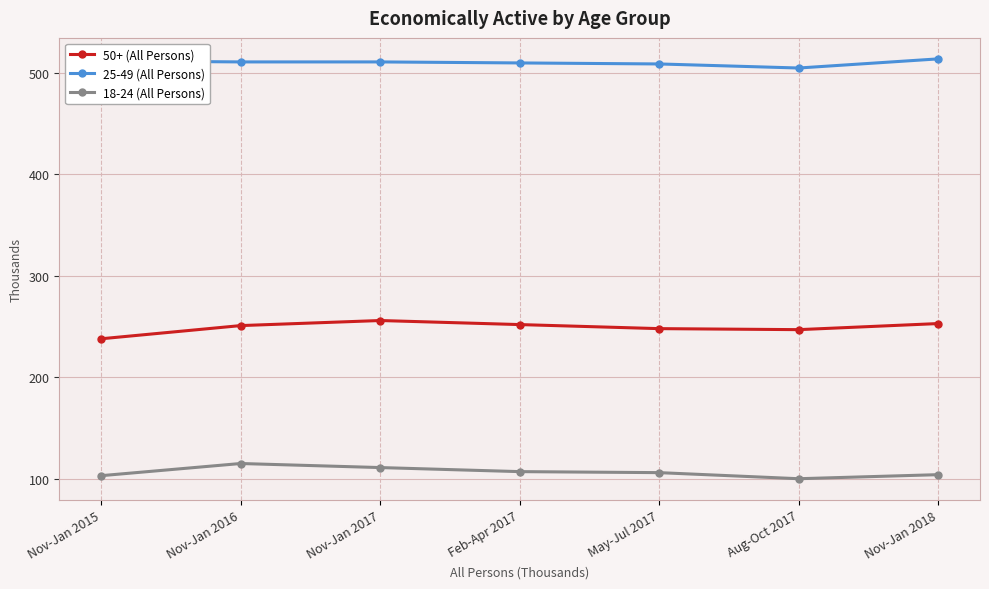

True or false: 50+ (All Persons) and 25-49 (All Persons) intersect in this chart.

False